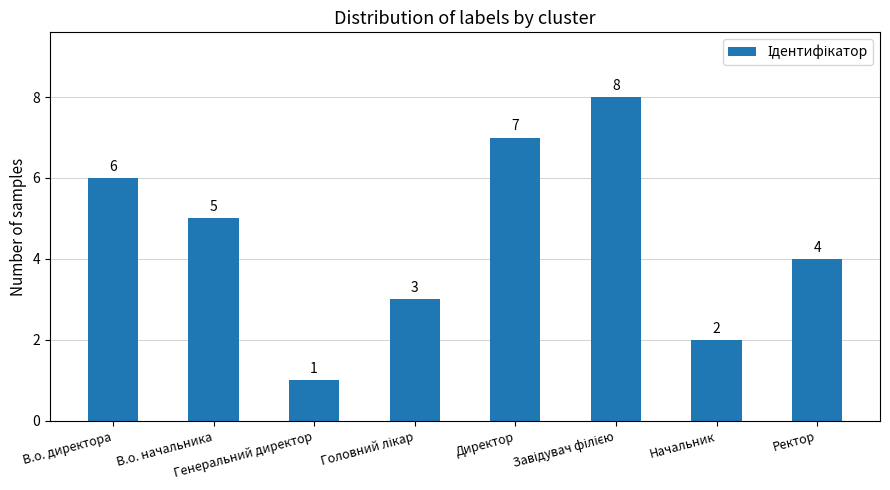

What position from the right is В.о. директора?

8